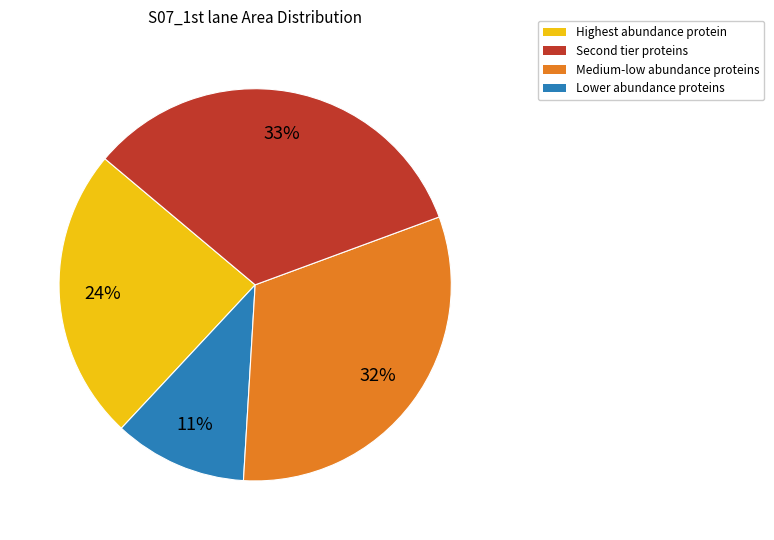

Which category has the smallest portion of the pie?

Second tier proteins